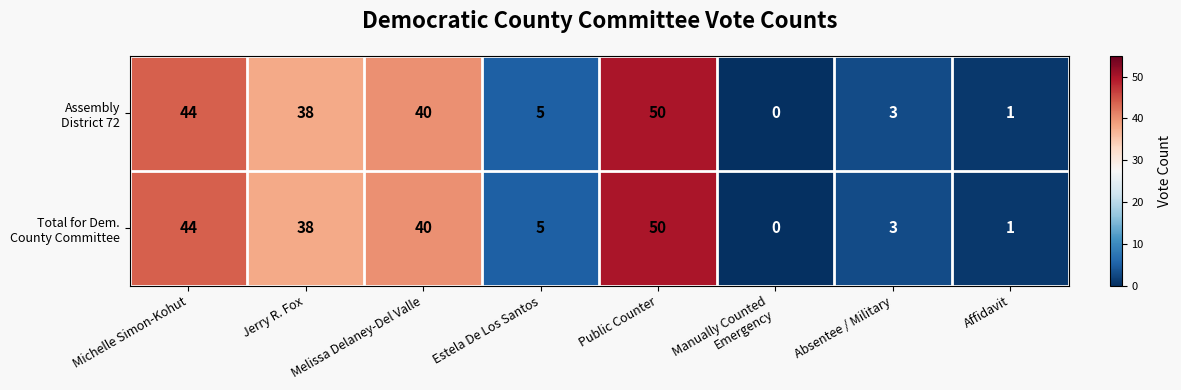

What is the total value across all series at Absentee / Military?

6